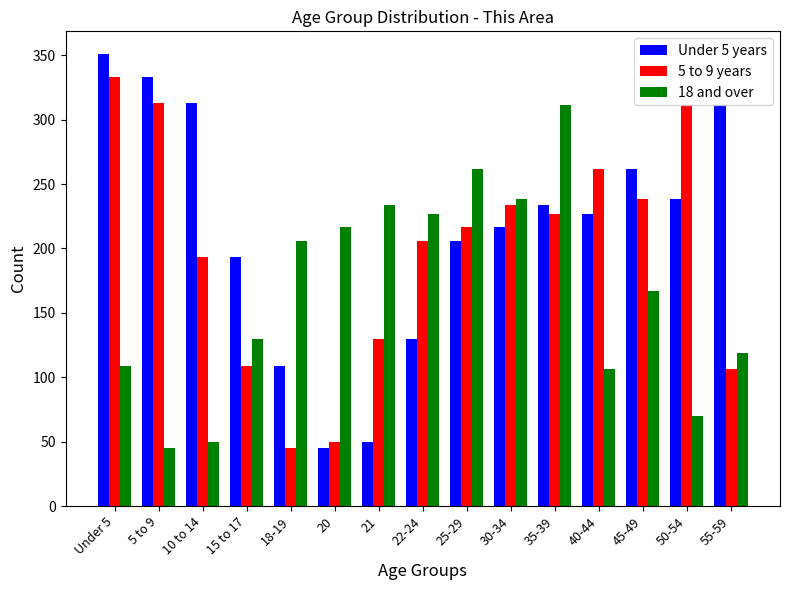

What is the difference between the maximum and minimum values in the 18 and over series?

266